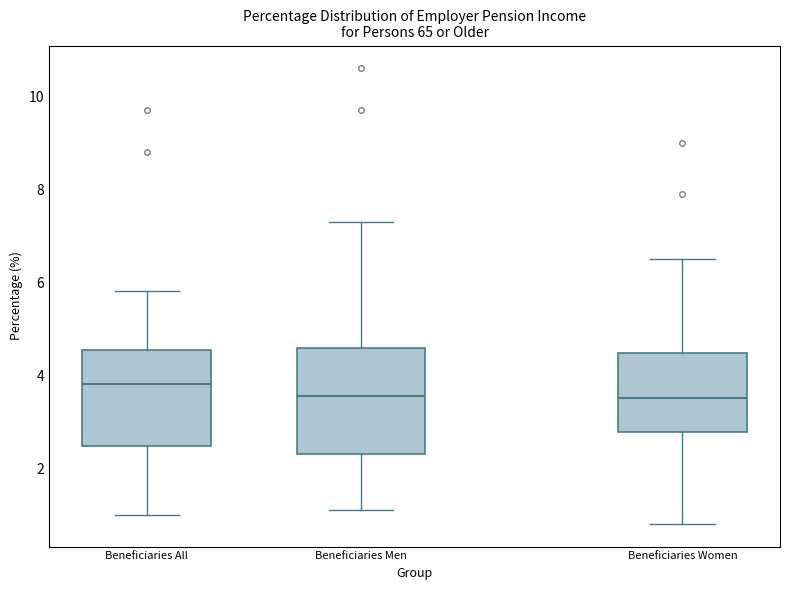

Reading left to right, read every box against the y-axis: the position of its median line, the range the box covers, and the ends of its whiskers. The values are not printed on the chart, so give them approximately, as read against the axis.

Beneficiaries All: median 3.8, box 2.4 to 4.6, whiskers 1.0 to 5.8
Beneficiaries Men: median 3.6, box 2.4 to 4.6, whiskers 1.2 to 7.4
Beneficiaries Women: median 3.6, box 2.8 to 4.4, whiskers 0.8 to 6.6